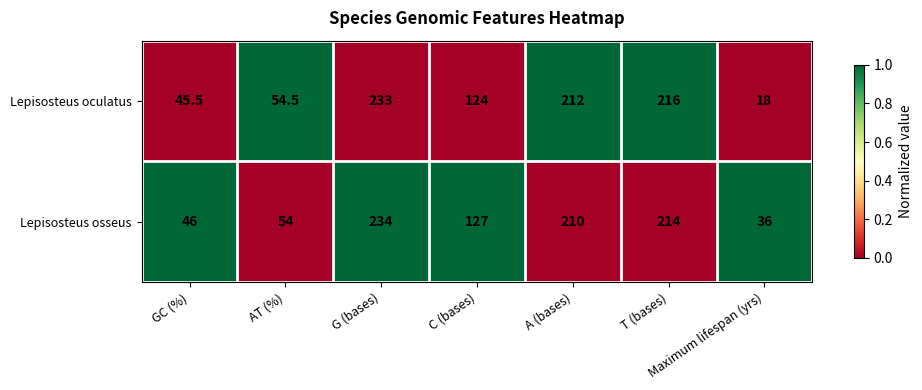

Between G (bases) and Maximum lifespan (yrs), which series saw the biggest shift?

Lepisosteus oculatus